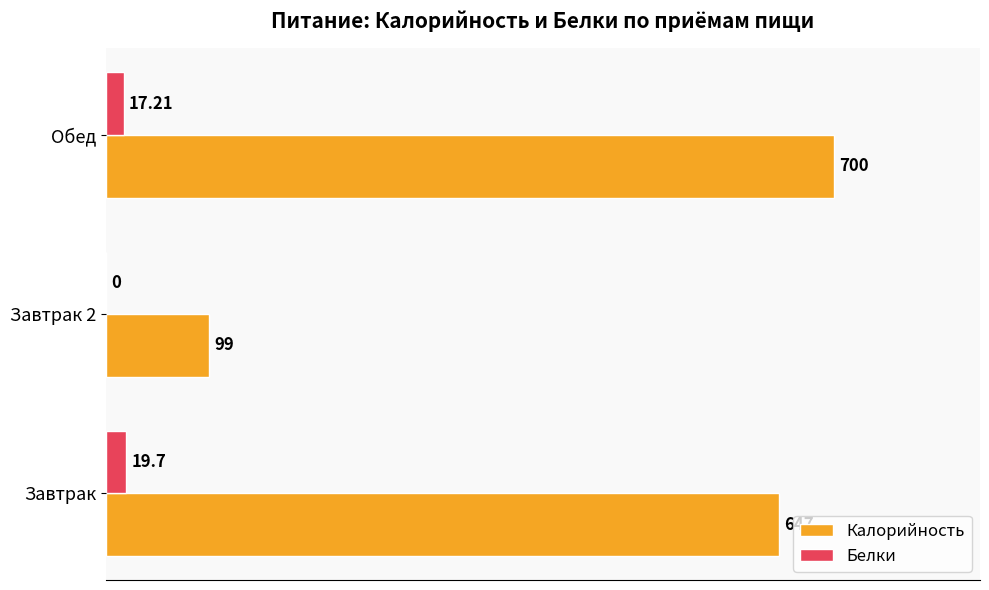

What is the sum of the Калорийность values at Обед and Завтрак 2?

799.0